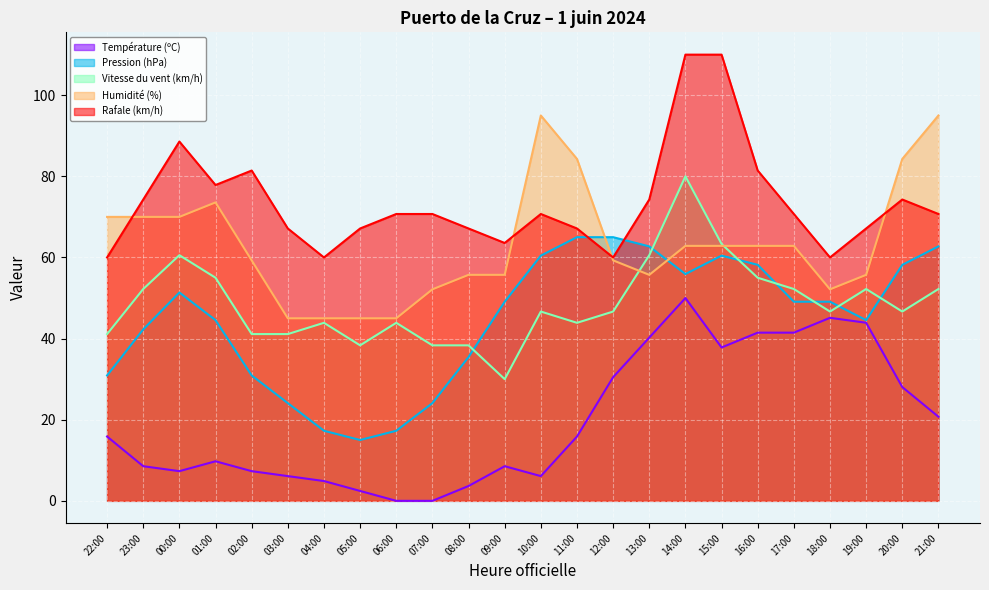

Which series has the largest range (max minus min)?

Vitesse du vent (km/h)